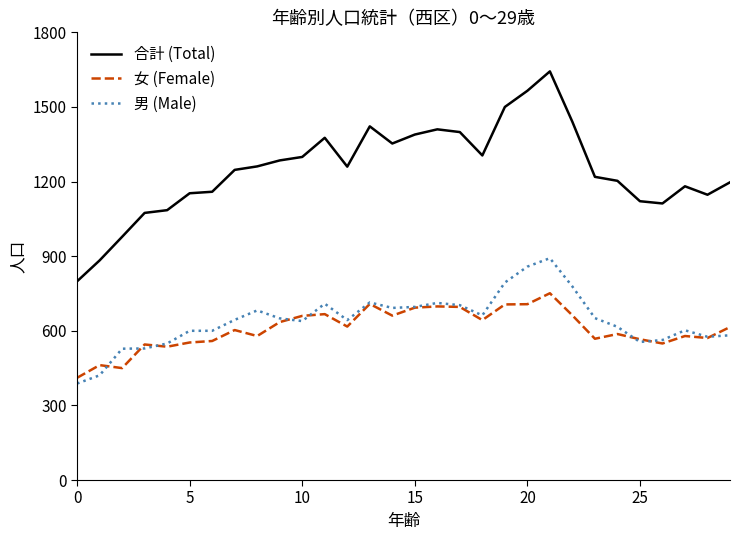

True or false: 合計 (Total) and 女 (Female) cross at least once.

False